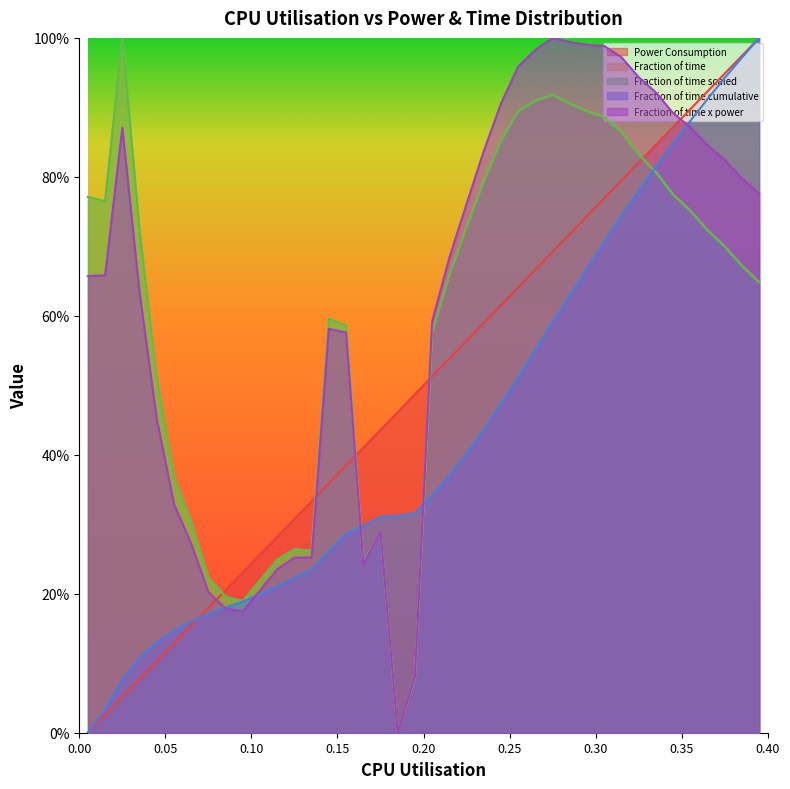

What is the average value of the Fraction of time x power series?

0.6